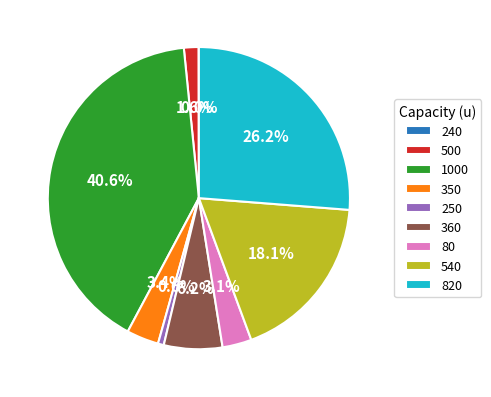

Approximately how many times larger is the value at 360 compared to 820?

0.2